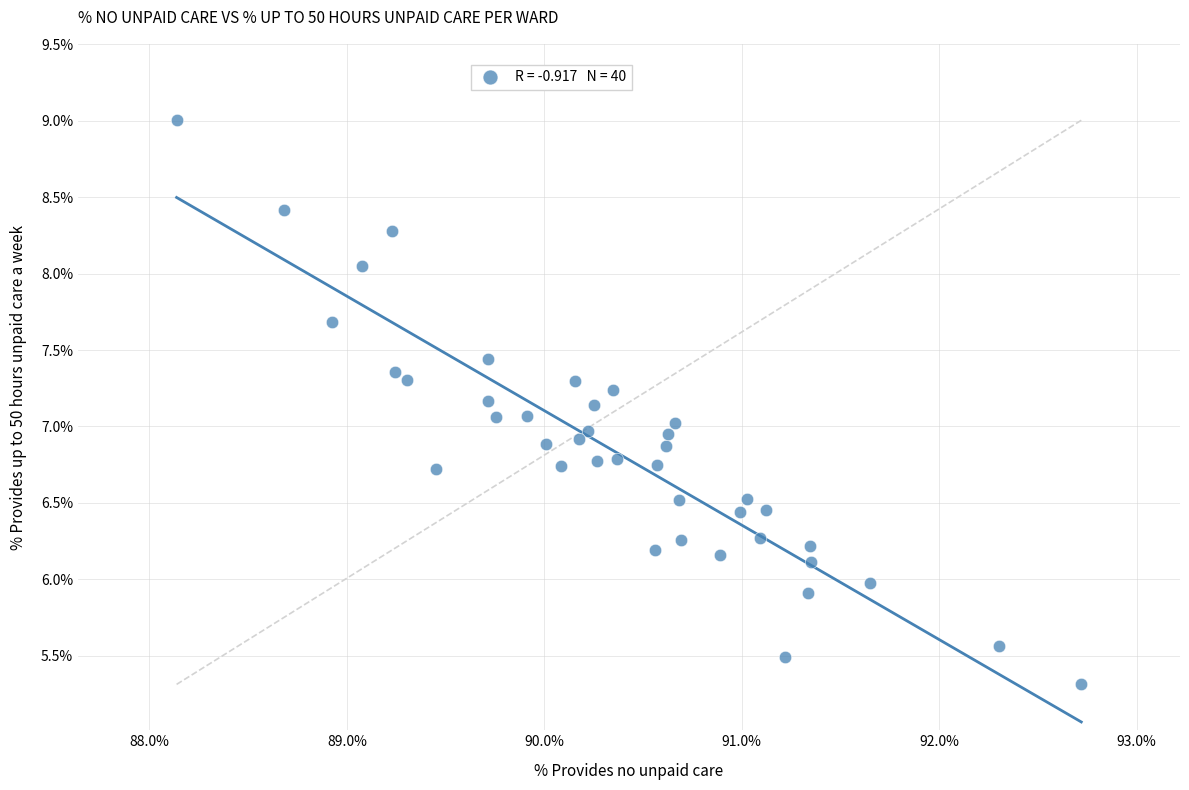

What is the range of X values (max minus min)?

4.6